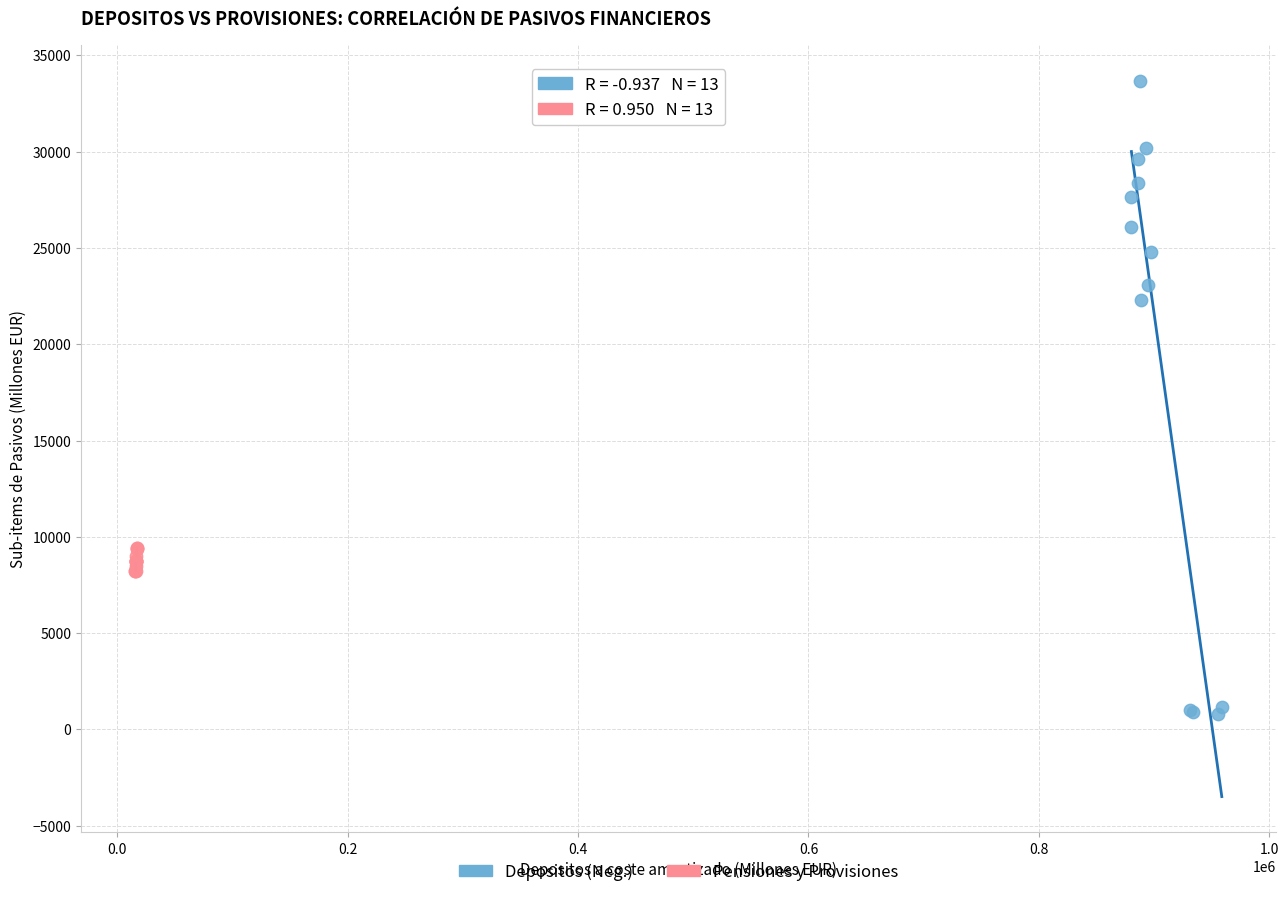

Which series contains the highest Y value?

Depositos (Neg.)